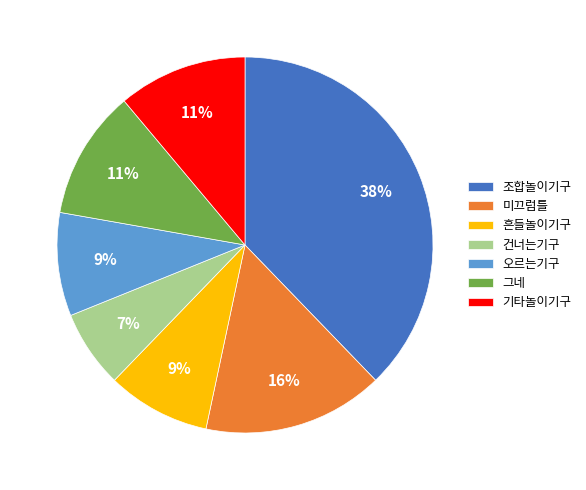

Which slice is the largest?

조합놀이기구